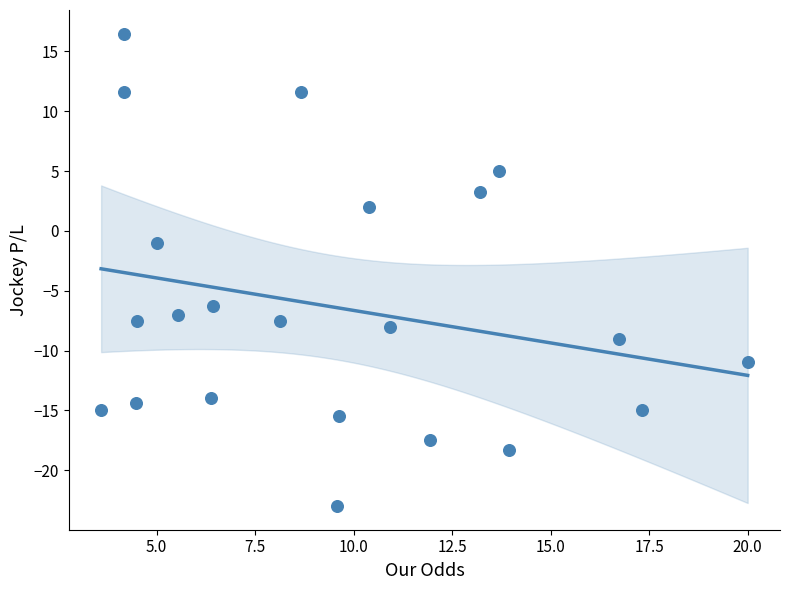

What is the range of X values (max minus min)?

16.4